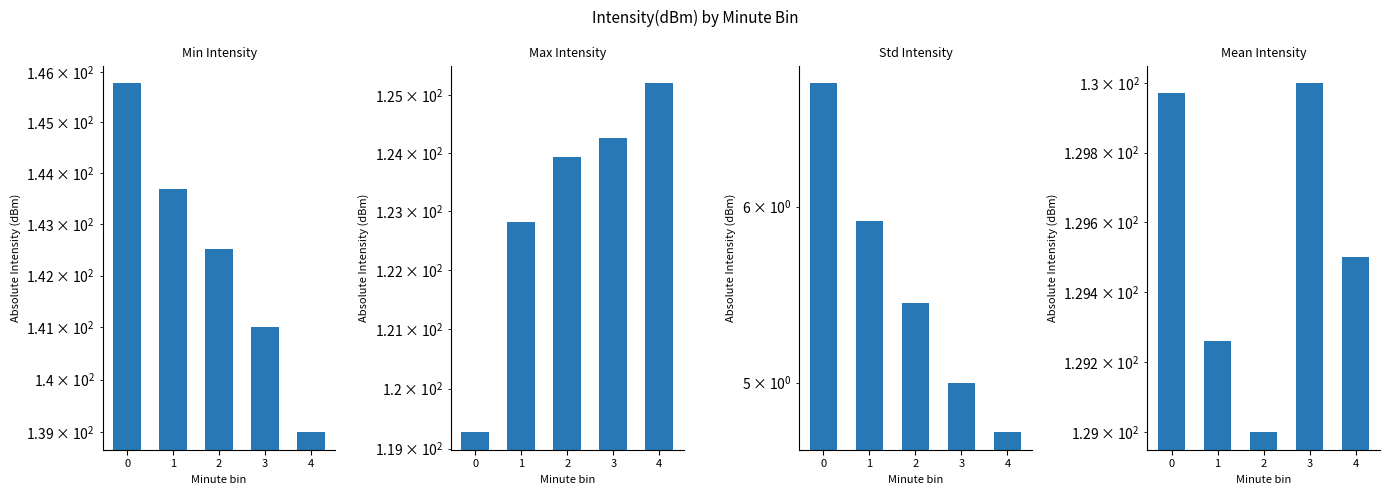

What is the average value of the Max Intensity series?

123.1